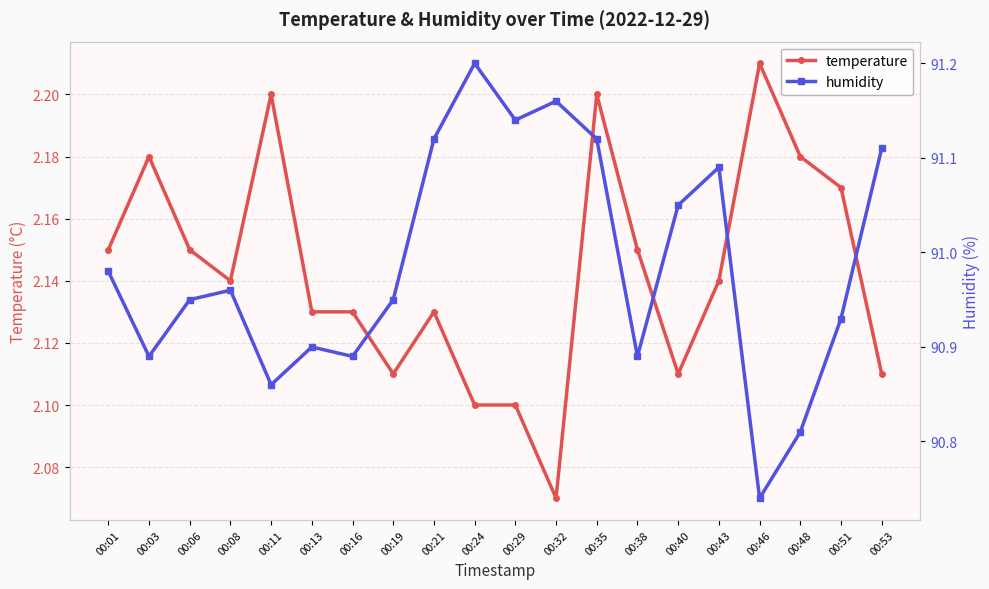

Does the chart have visible grid lines?

Yes